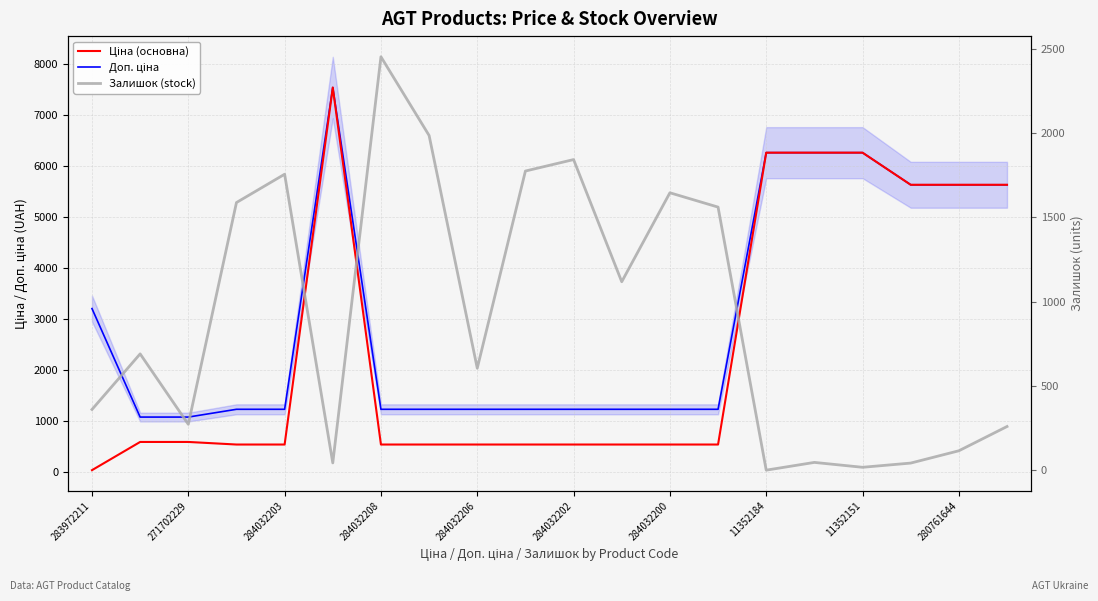

True or false: Доп. ціна and Залишок (stock) intersect in this chart.

True